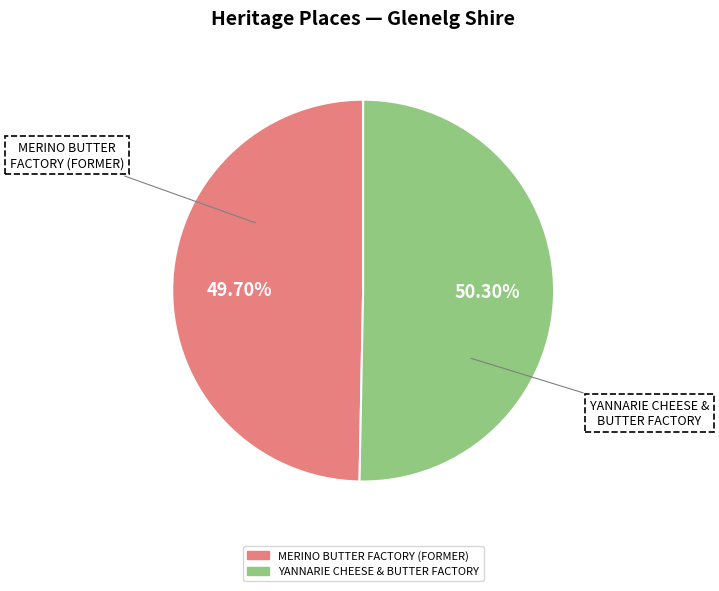

Is MERINO BUTTER FACTORY (FORMER) the majority of the pie?

No